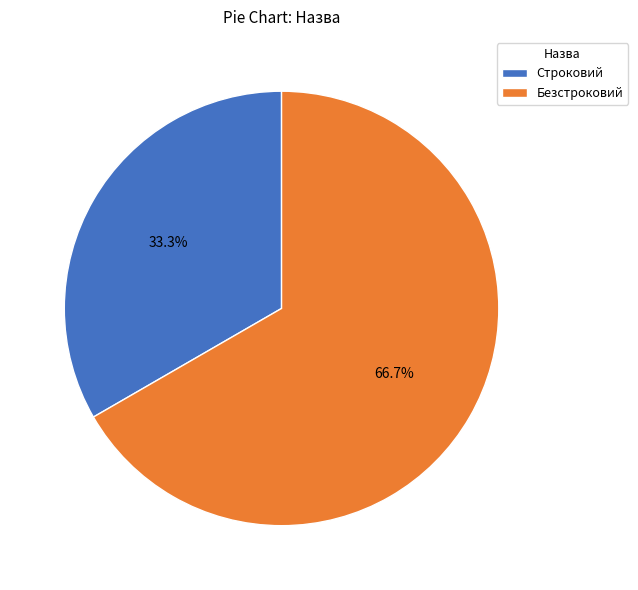

To the nearest percent, what is the average slice percentage?

50%